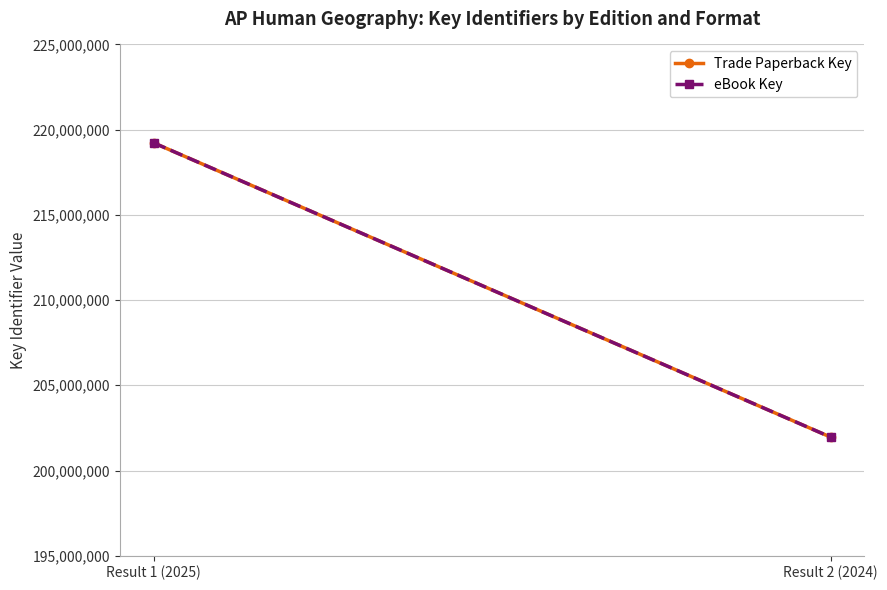

Reading left to right, what are all the values shown in this chart?

Trade Paperback Key: 219226537	201961347
eBook Key: 219226537	201961347